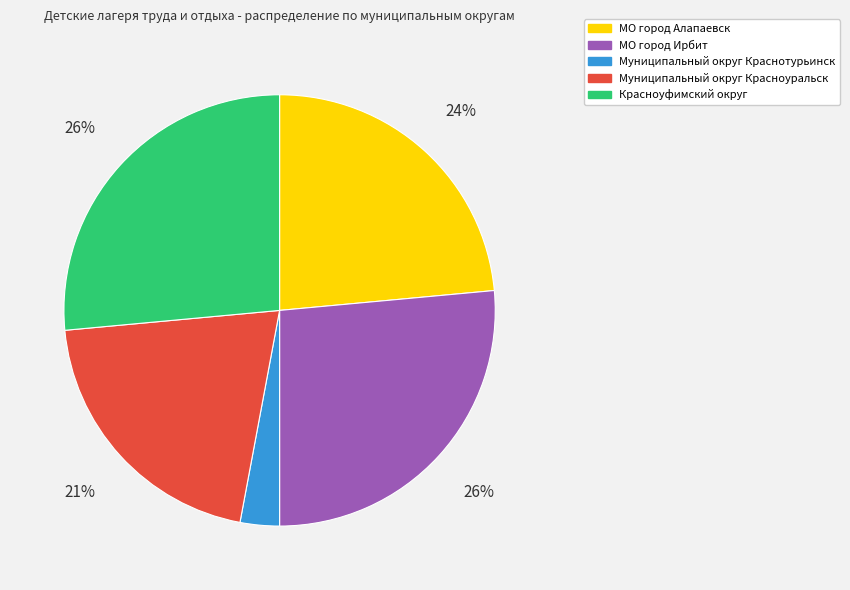

Which category has the smallest portion of the pie?

Муниципальный округ Краснотурьинск